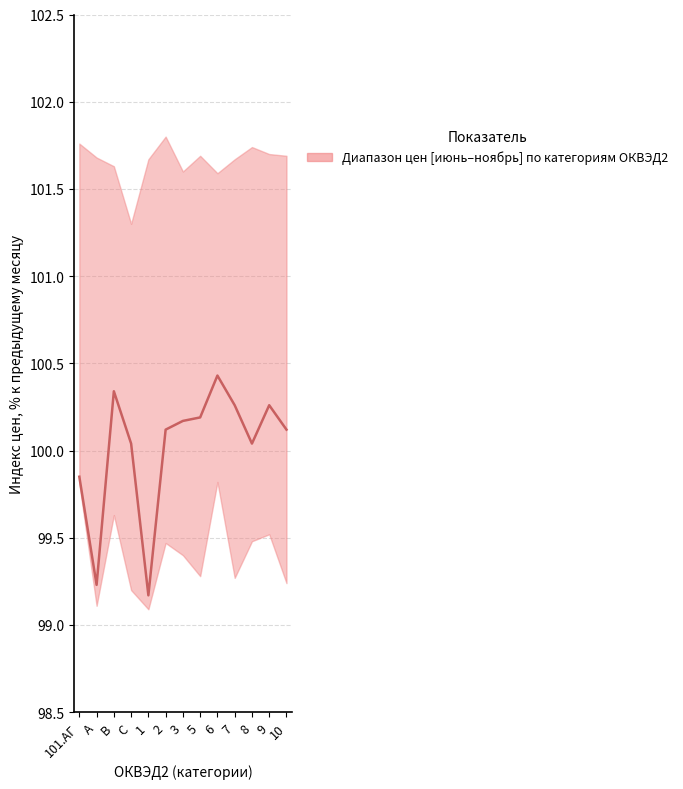

What value does the data have at C?

100.0